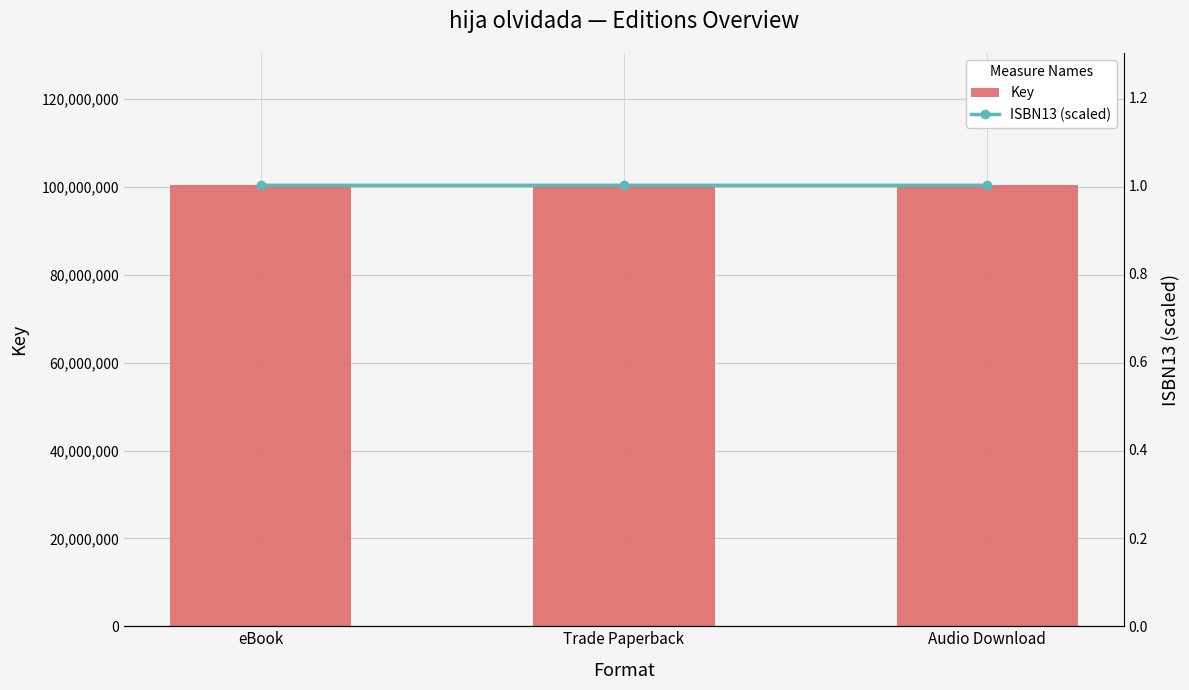

What is the value of the ISBN13 (scaled) bar at the 2nd from the left?

1.0